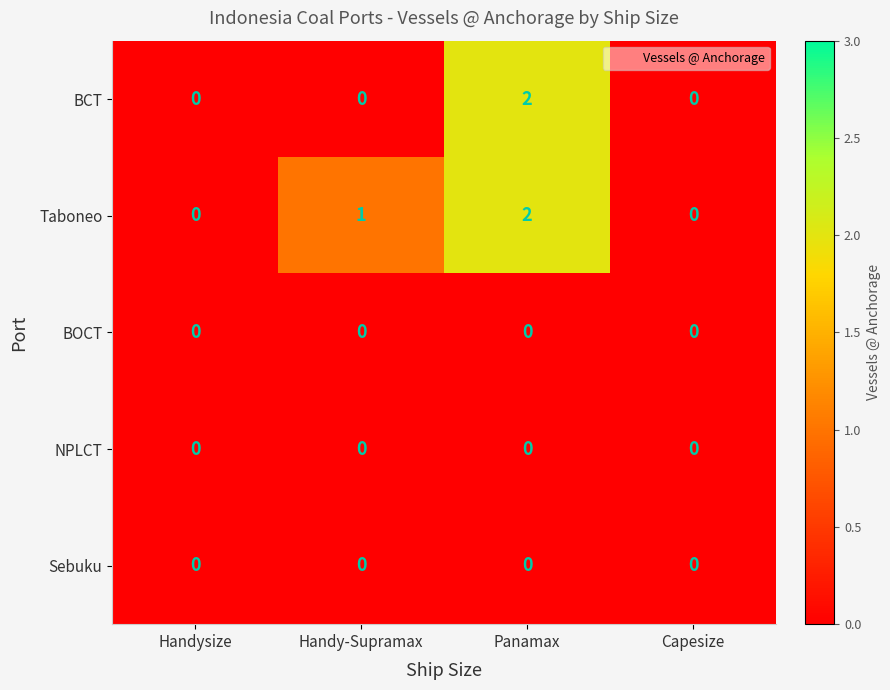

Reading left to right, list all the values displayed in this chart.

BCT: Handysize=0	Handy-Supramax=0	Panamax=2	Capesize=0
Taboneo: Handysize=0	Handy-Supramax=1	Panamax=2	Capesize=0
BOCT: Handysize=0	Handy-Supramax=0	Panamax=0	Capesize=0
NPLCT: Handysize=0	Handy-Supramax=0	Panamax=0	Capesize=0
Sebuku: Handysize=0	Handy-Supramax=0	Panamax=0	Capesize=0